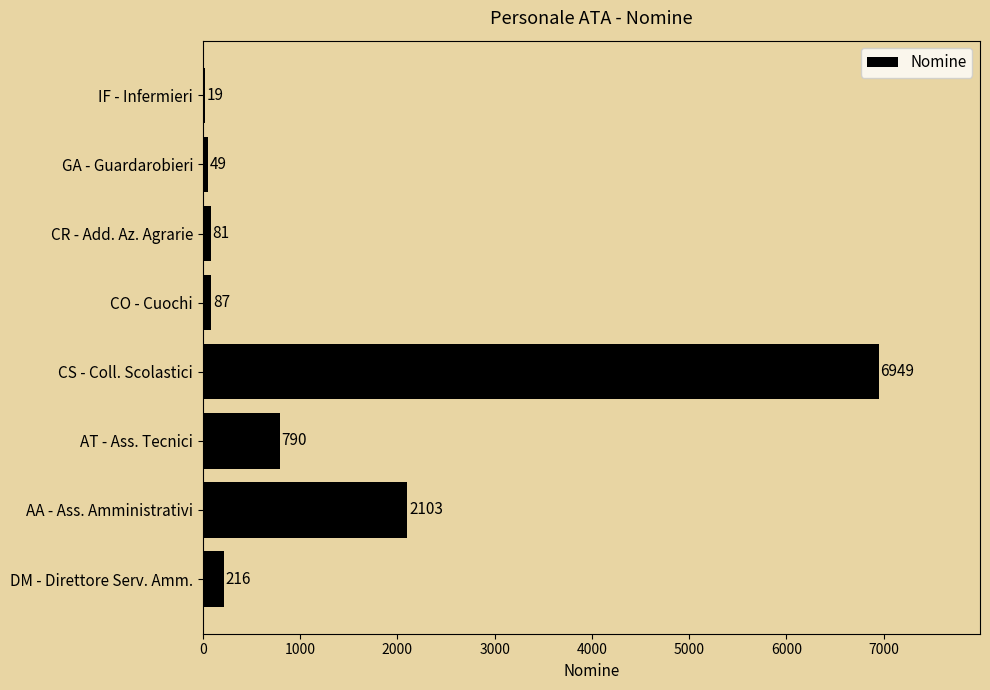

True or false: the data shows 6949 at CS - Coll. Scolastici.

True